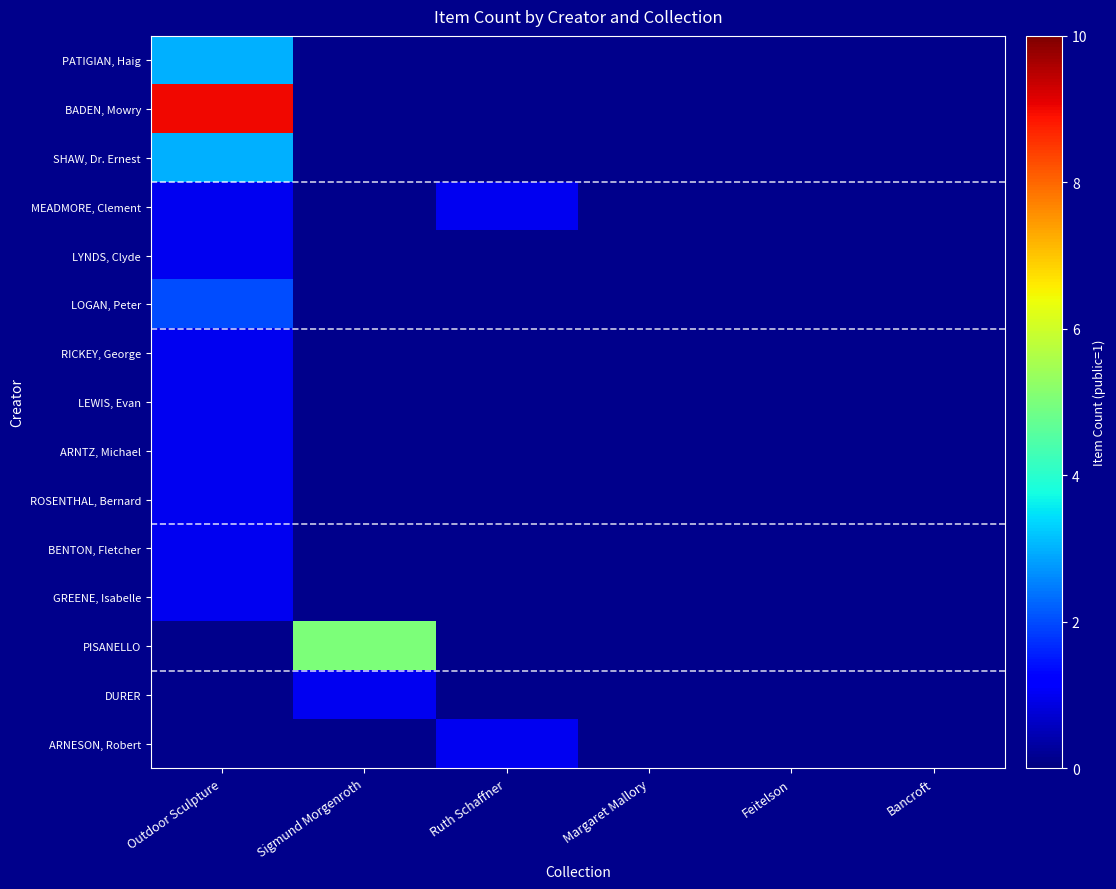

The value of LYNDS, Clyde at Outdoor Sculpture is 1.0. True or false?

True